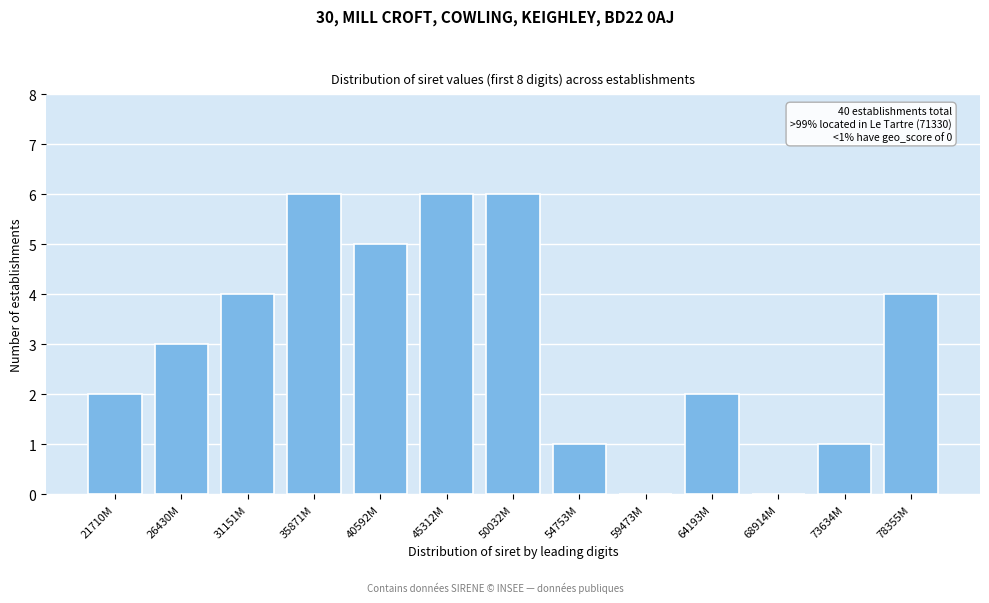

Reading right to left, extract all data points from this chart.

78355M=4	73634M=1	68914M=0	64193M=2	59473M=0	54753M=1	50032M=6	45312M=6	40592M=5	35871M=6	31151M=4	26430M=3	21710M=2